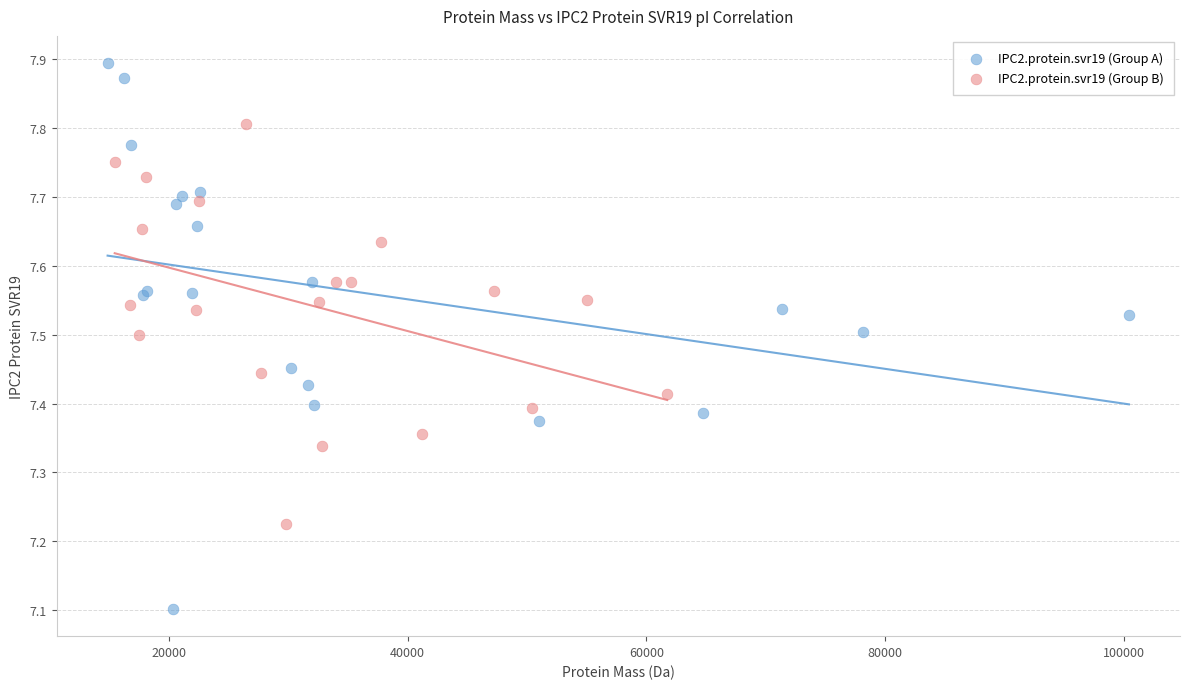

Which series contains the highest Y value?

IPC2.protein.svr19 (Group A)